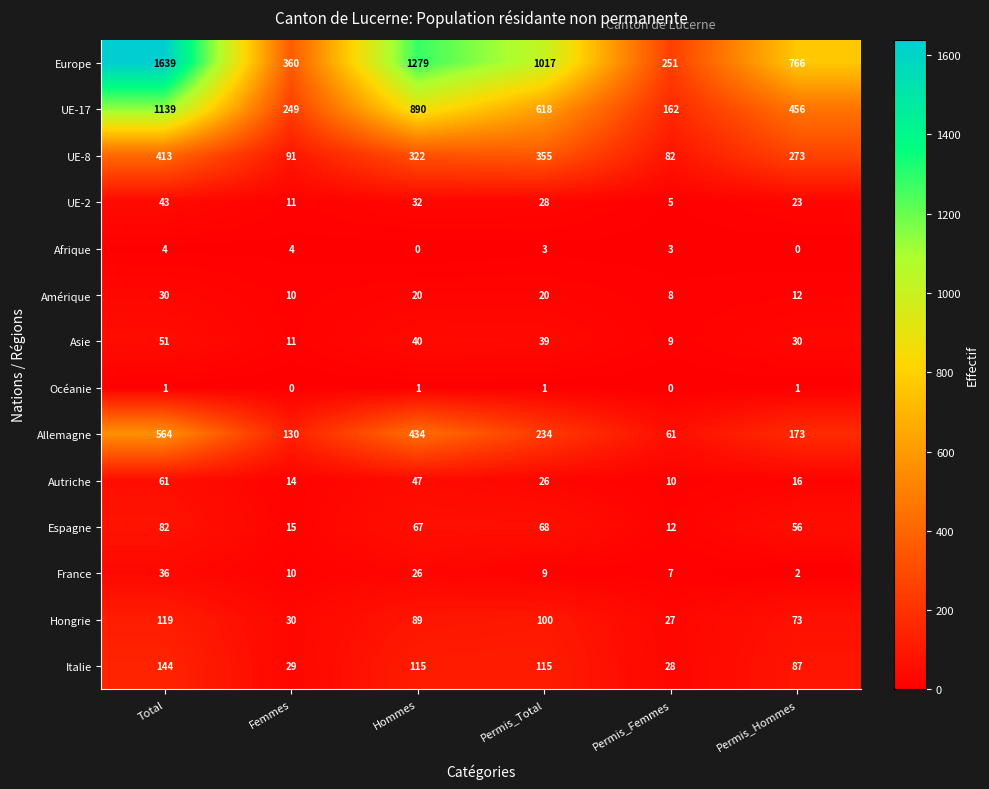

What is the greatest value displayed?

1639